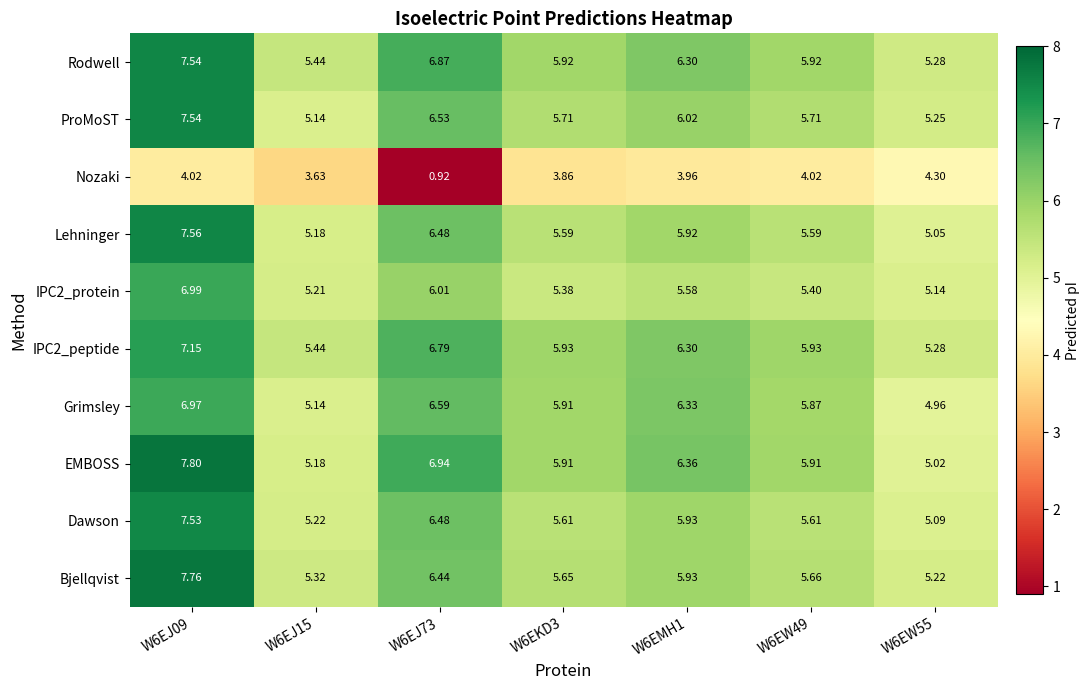

Which series has the widest spread of values?

Nozaki